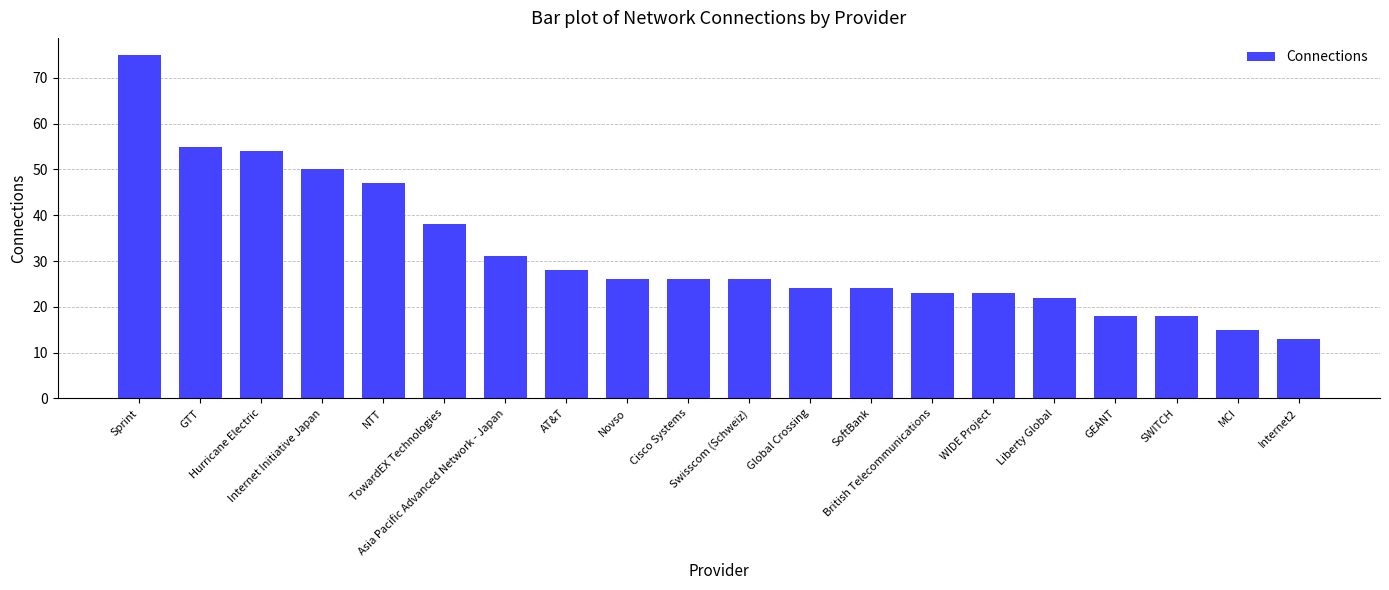

What is the maximum value shown in the chart?

75